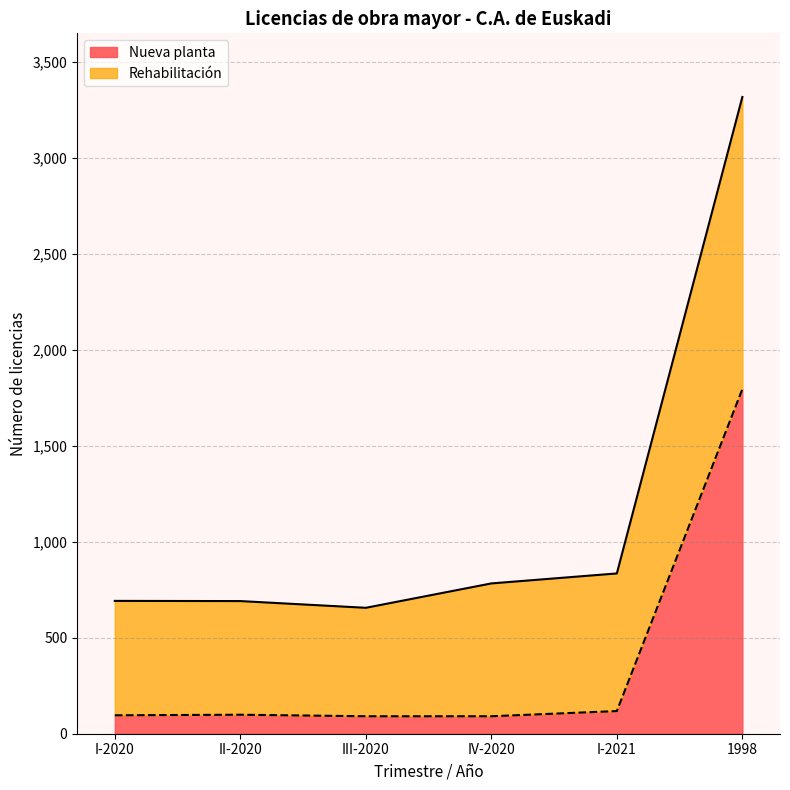

The value of Nueva planta at I-2020 is 96. True or false?

True